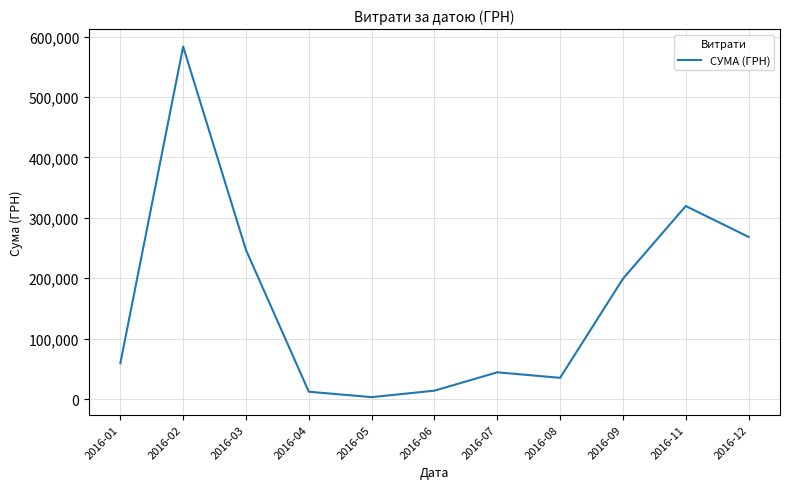

The value at 2016-08 is 35130.0. True or false?

True